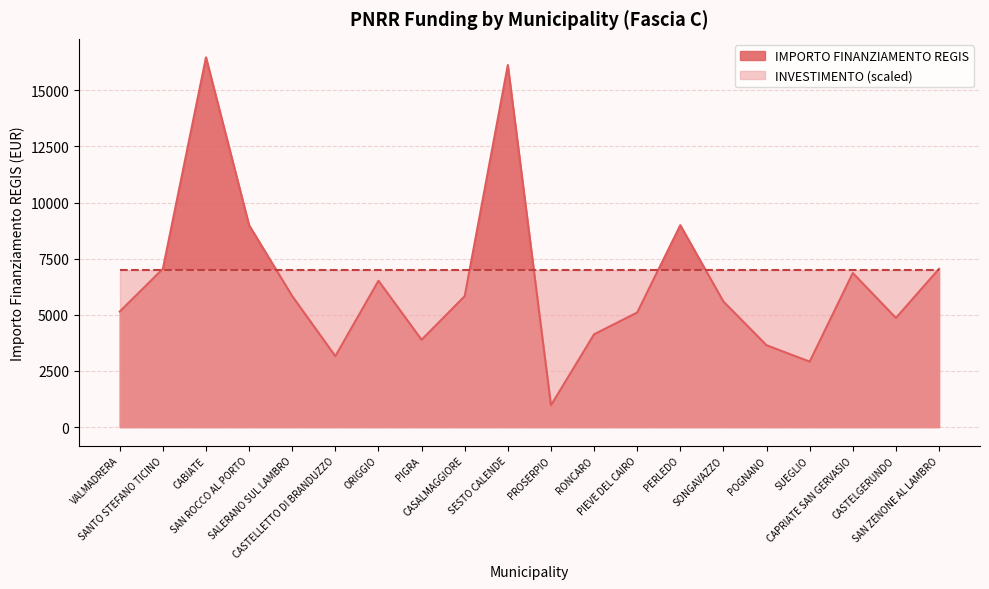

Rank the categories by value from lowest to highest.

PROSERPIO, SUEGLIO, CASTELLETTO DI BRANDUZZO, POGNANO, PIGRA, RONCARO, CASTELGERUNDO, PIEVE DEL CAIRO, VALMADRERA, SONGAVAZZO, CASALMAGGIORE, SALERANO SUL LAMBRO, ORIGGIO, CAPRIATE SAN GERVASIO, SANTO STEFANO TICINO, SAN ZENONE AL LAMBRO, SAN ROCCO AL PORTO, PERLEDO, SESTO CALENDE, CABIATE